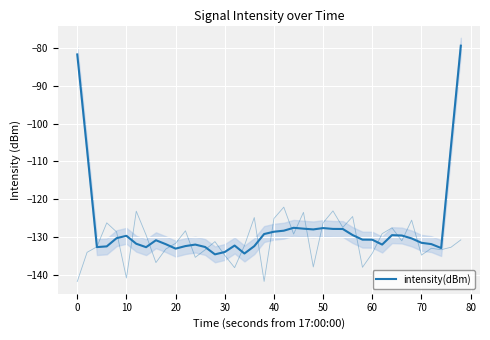

What is the value of the 30th point from the left?

-130.7